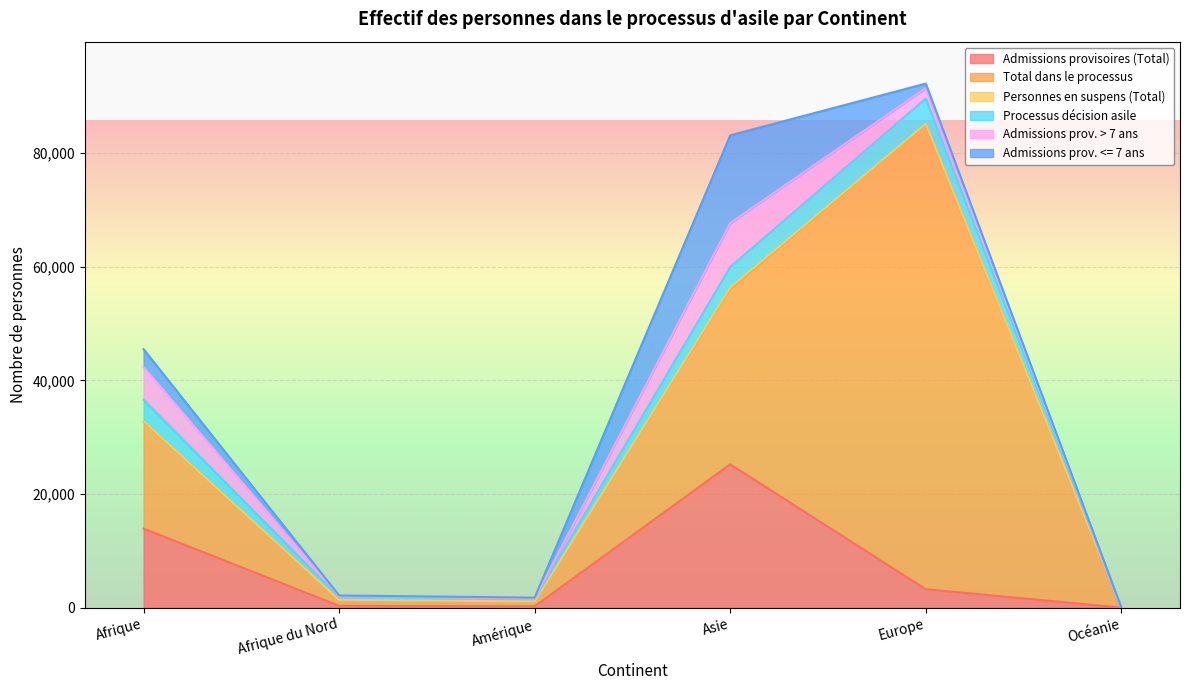

Rank the categories by Total dans le processus value from highest to lowest.

Europe, Asie, Afrique, Afrique du Nord, Amérique, Océanie